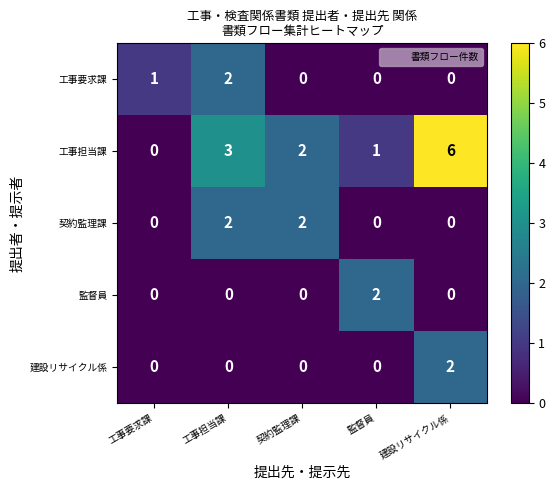

True or false: 工事要求課 has a value of 0 at 建設リサイクル係.

True